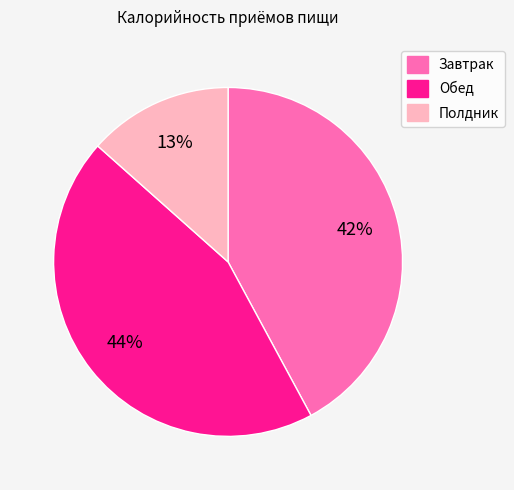

Does Полдник account for over 50% of the chart?

No